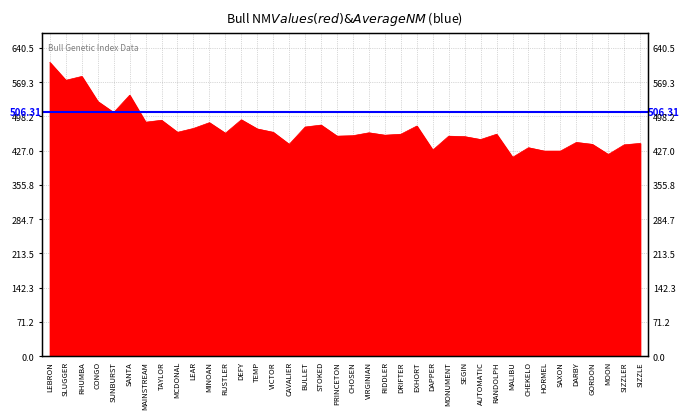

What is the smallest value displayed?

413